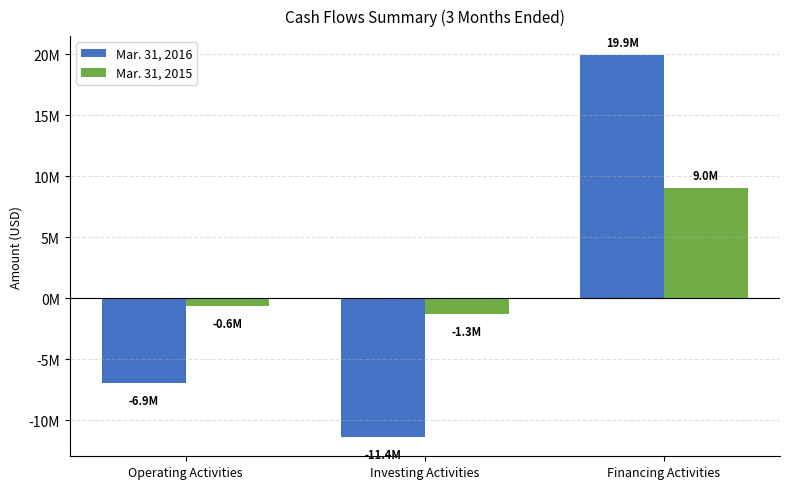

Where does the Mar. 31, 2016 series first go above -6925759?

Financing Activities